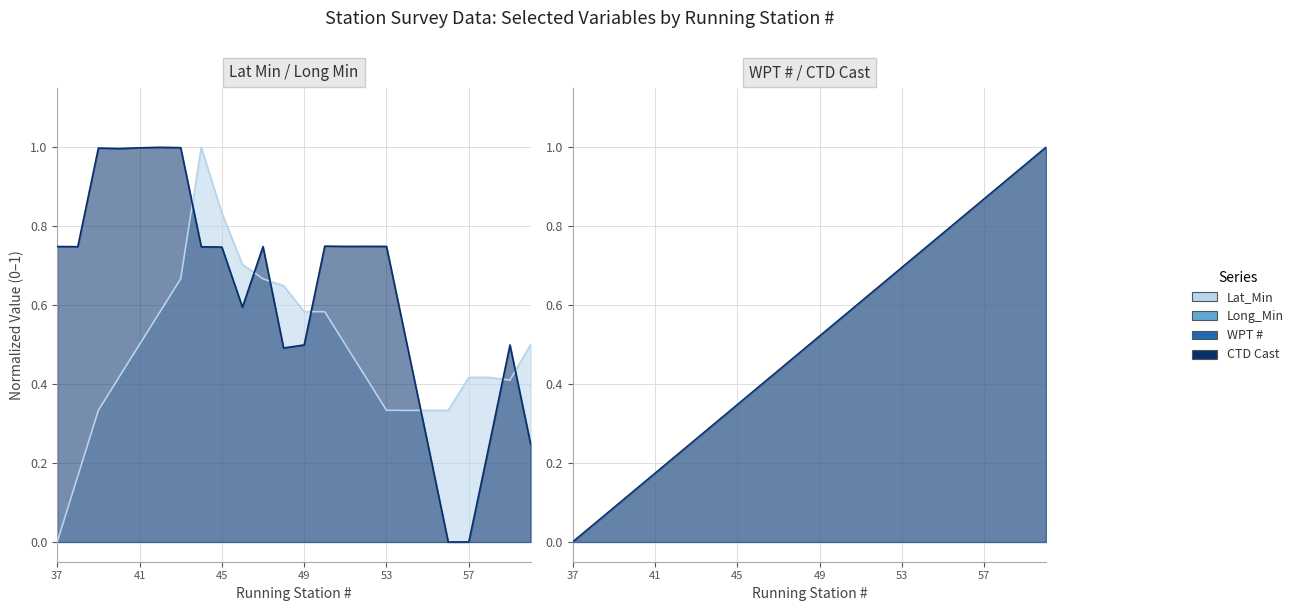

How many times do CTD Cast and Lat_Min cross each other?

1